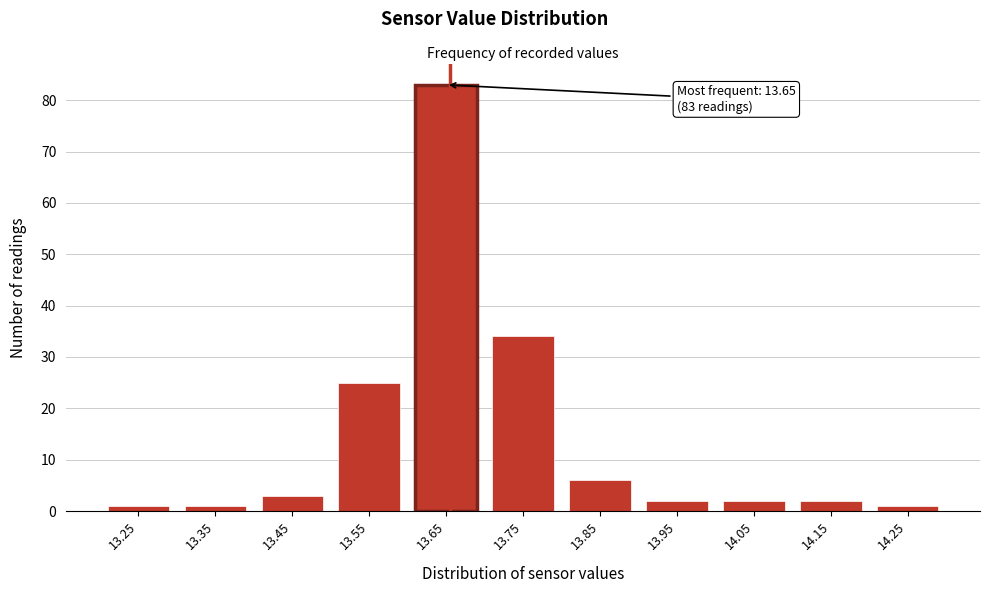

Reading right to left, extract all data points from this chart.

1	2	2	2	6	34	83	25	3	1	1